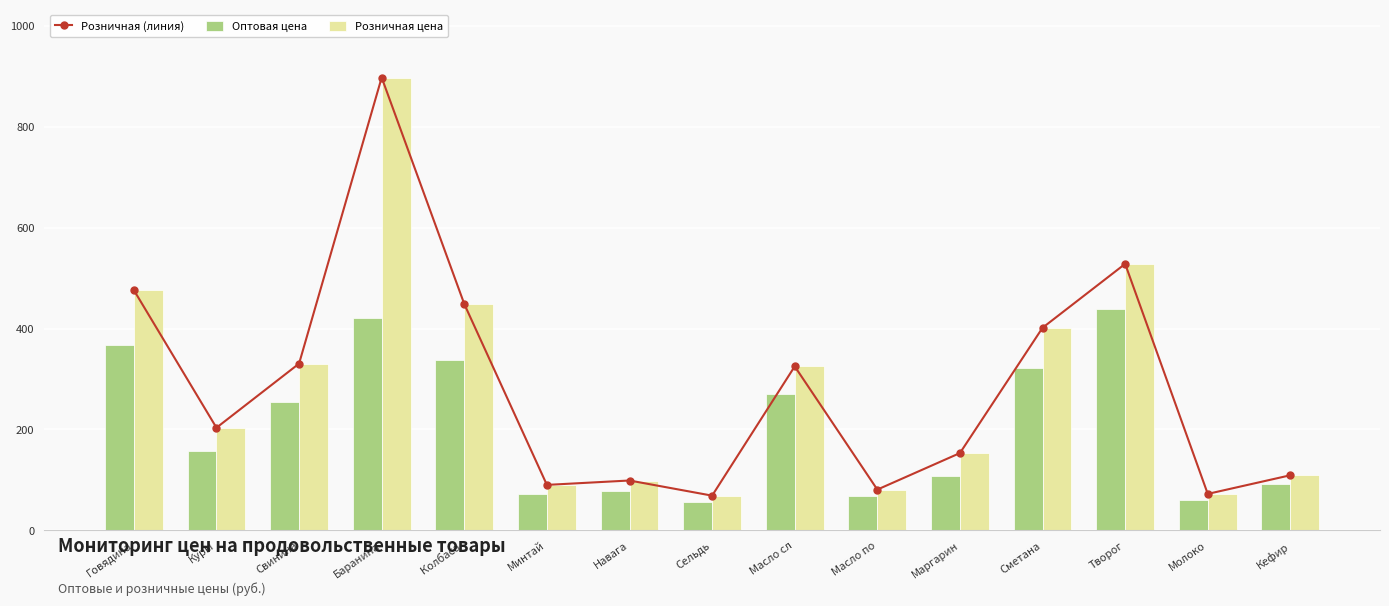

True or false: Розничная (линия) has a value of 176.2 at Колбаса .

False